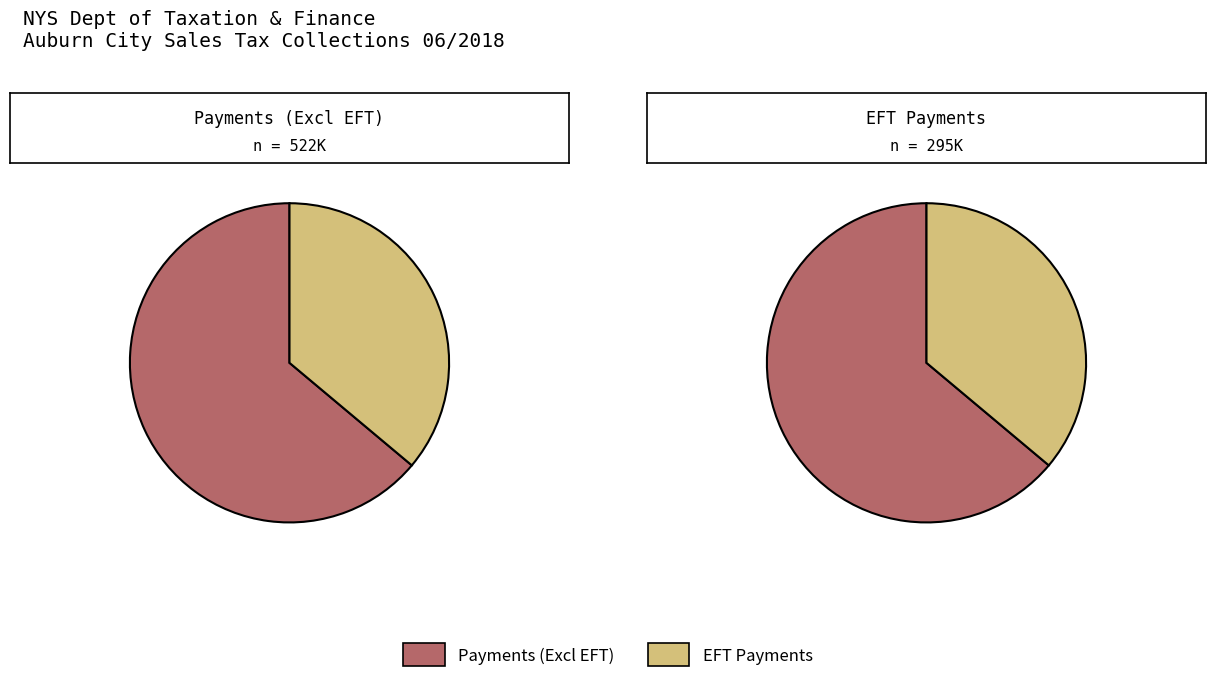

How many segments does this pie chart have?

2